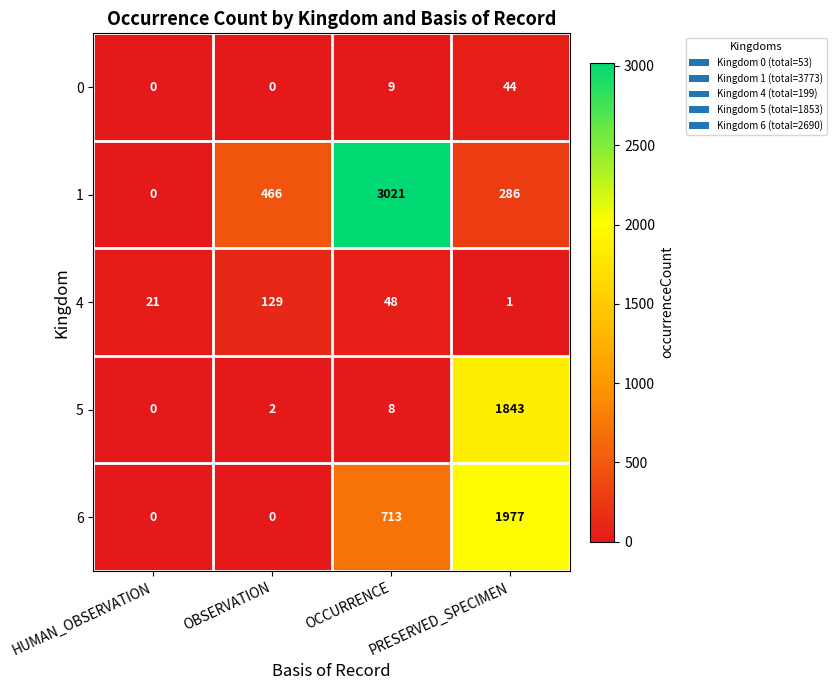

What is the difference between the highest and lowest values at PRESERVED_SPECIMEN?

1976